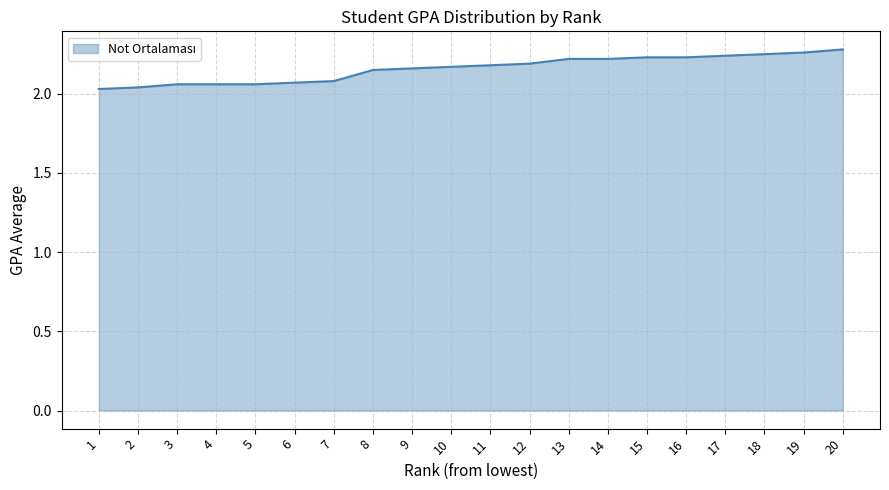

Is it true that the value at 12 is 0.6?

False